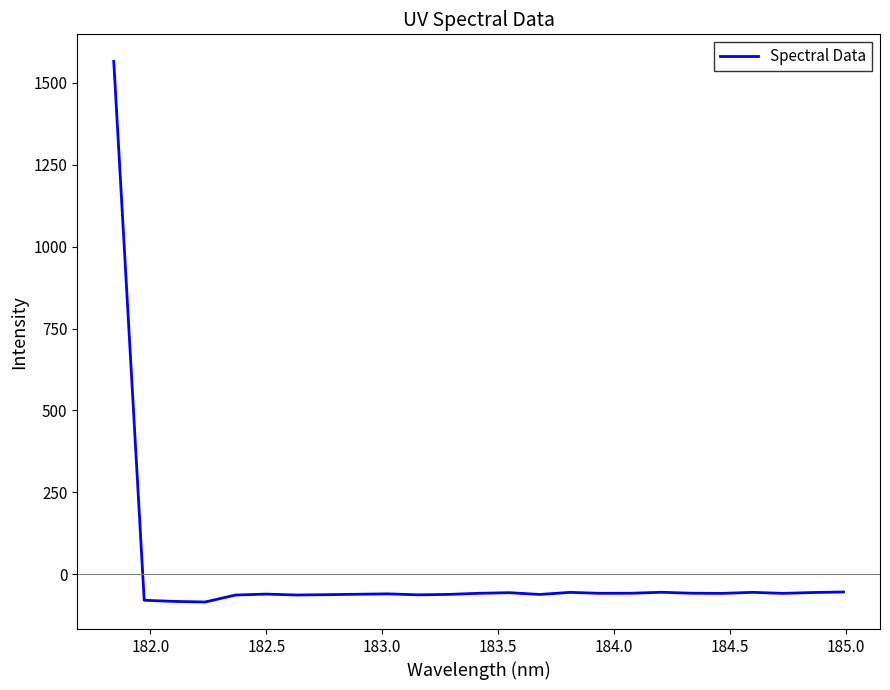

Does the chart have visible grid lines?

No